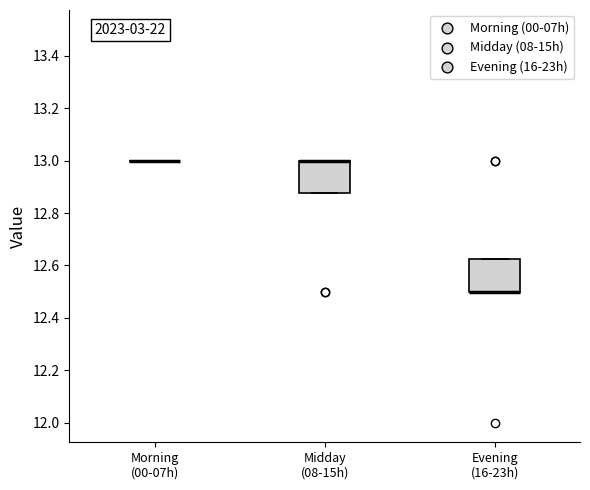

Reading left to right, transcribe this box plot: for each box, give where its median line is, the range the box spans, and where its two whiskers end, as read against the y-axis. The values are not printed on the chart, so give them approximately, as read against the axis.

Morning (00-07h): box collapsed to a line at 13.00, whiskers 13.00 to 13.00
Midday (08-15h): median 13.00 (drawn on the box's upper edge), box 12.88 to 13.00, whiskers 12.88 to 13.00
Evening (16-23h): median 12.50 (drawn on the box's lower edge), box 12.50 to 12.62, whiskers 12.50 to 12.62